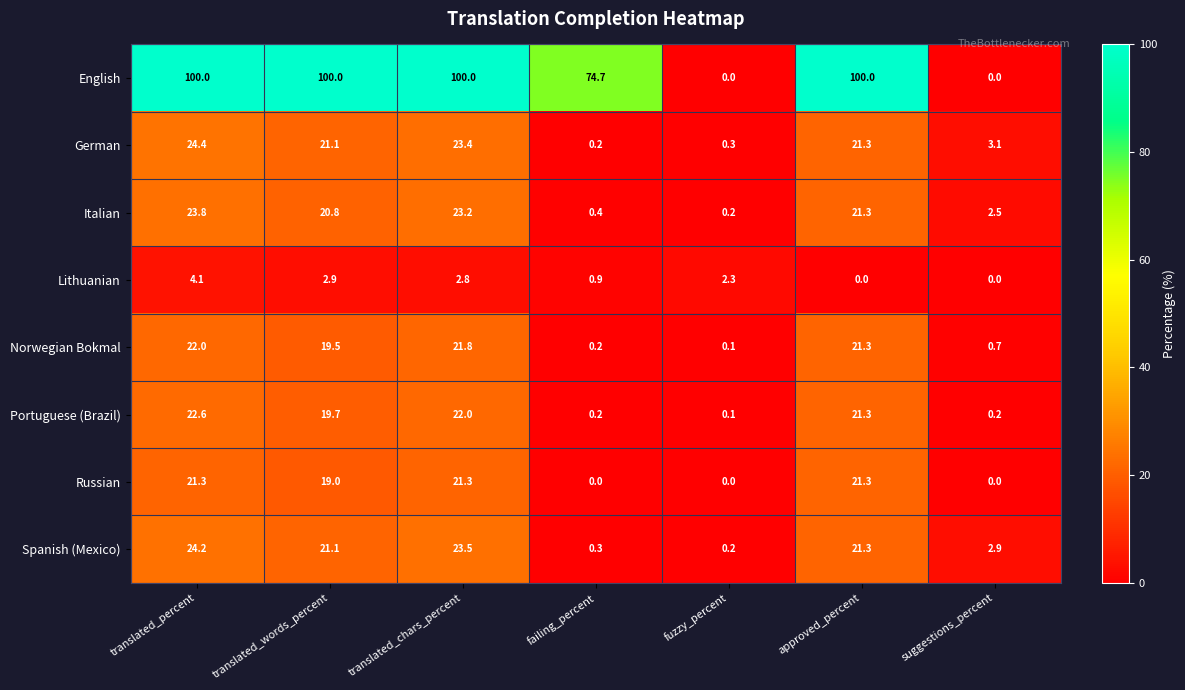

What is the average value of the Russian series?

11.8